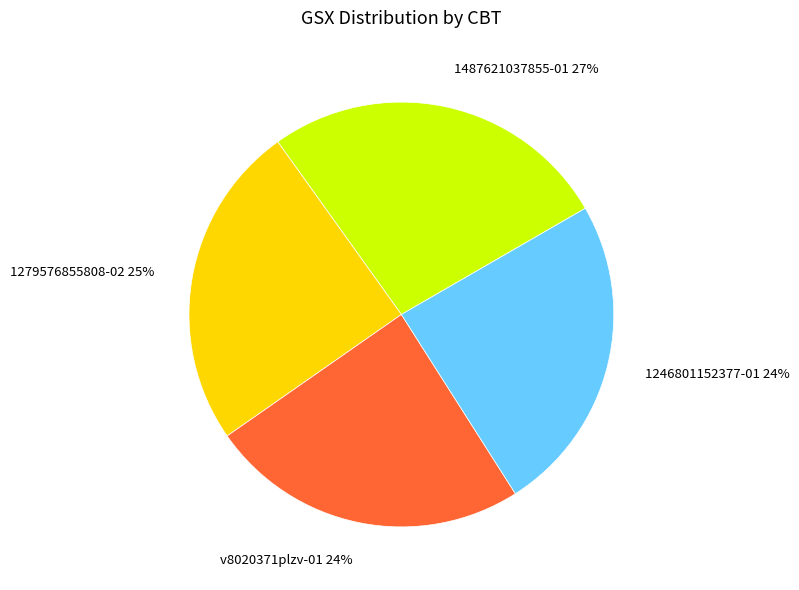

How many segments does this pie chart have?

4